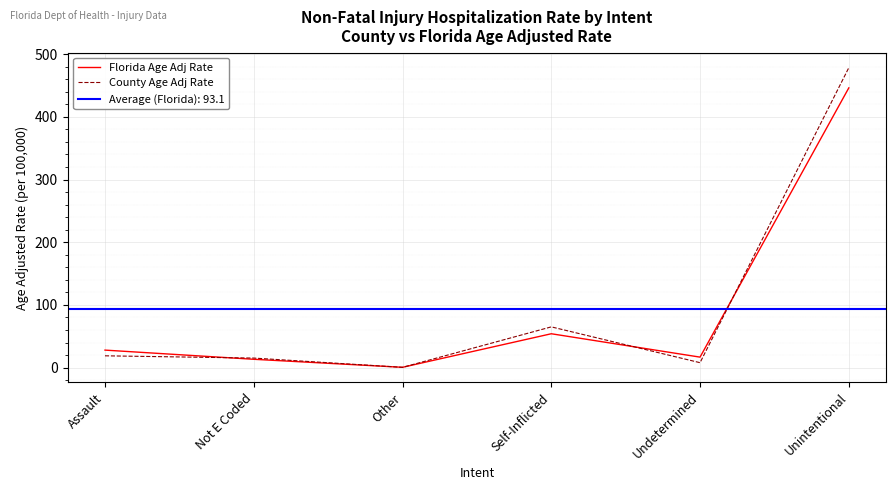

Where is Florida Age Adj Rate nearest to the value 223?

Self-Inflicted